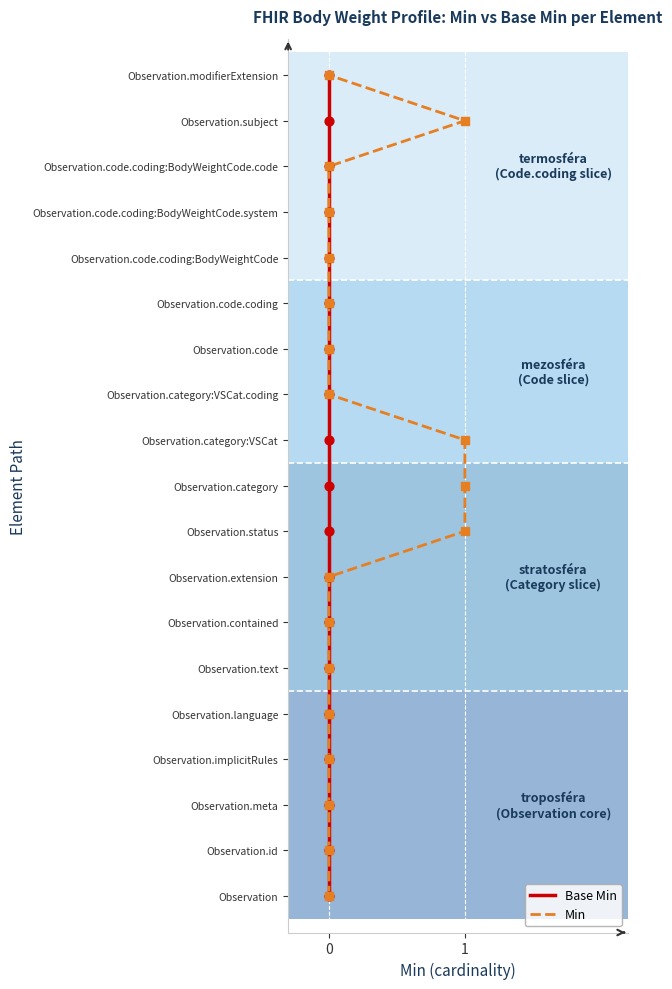

What are all the series names shown in the legend?

Base Min, Min